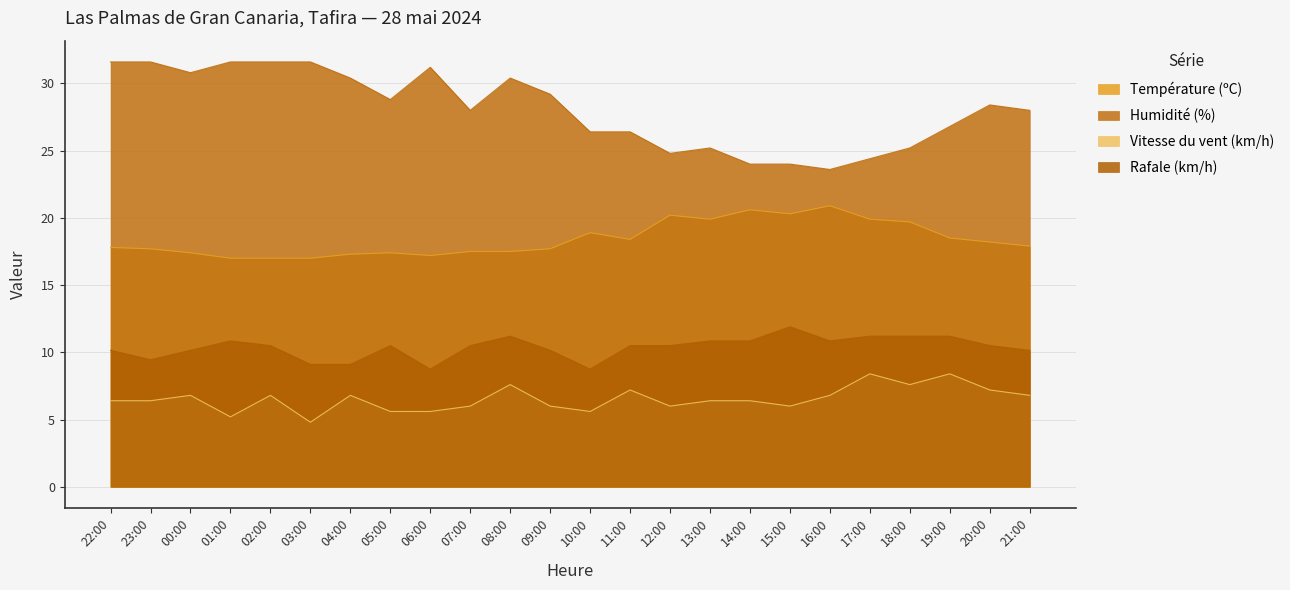

True or false: Rafale (km/h) and Température (ºC) intersect in this chart.

False